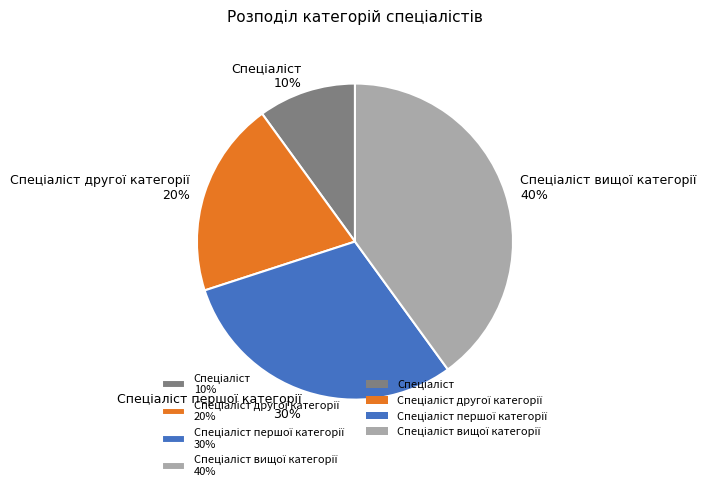

Does any single category account for the majority?

No